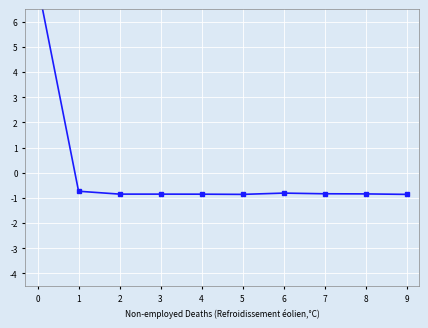

At which category does the data reach its first local valley?

5